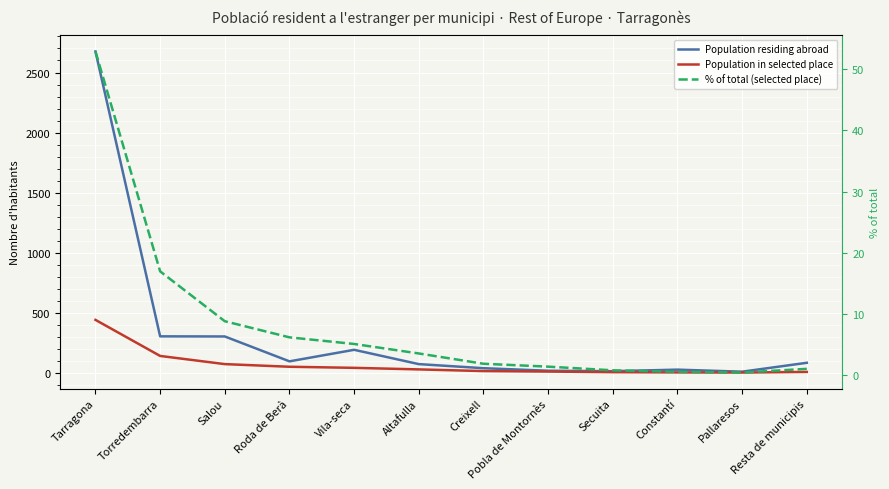

What is the value of the Population in selected place point at the 2nd from the left?

142.0